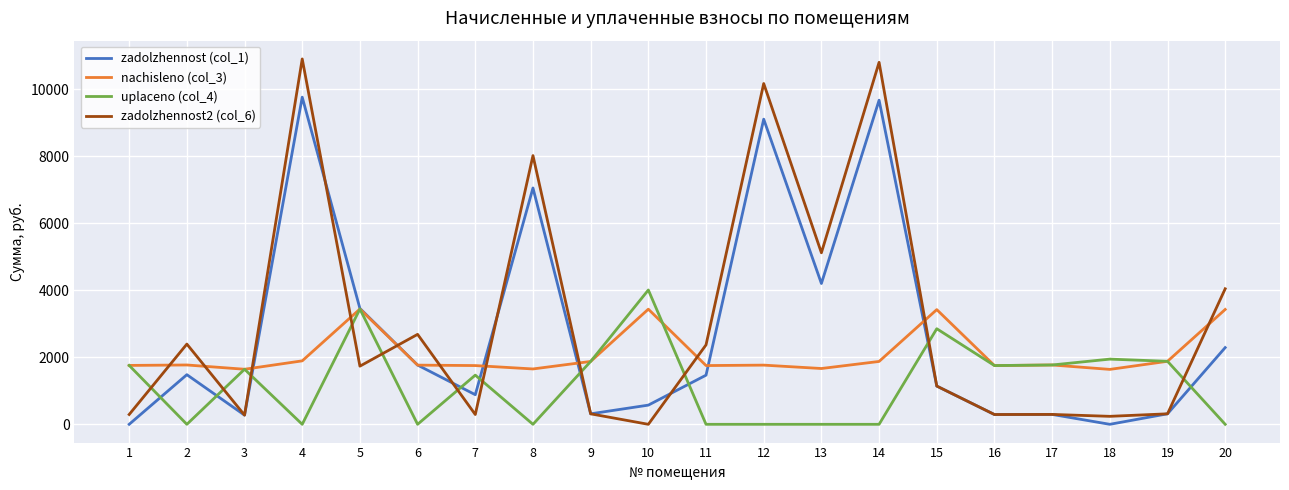

How many intersections are there between nachisleno (col_3) and zadolzhennost (col_1)?

6